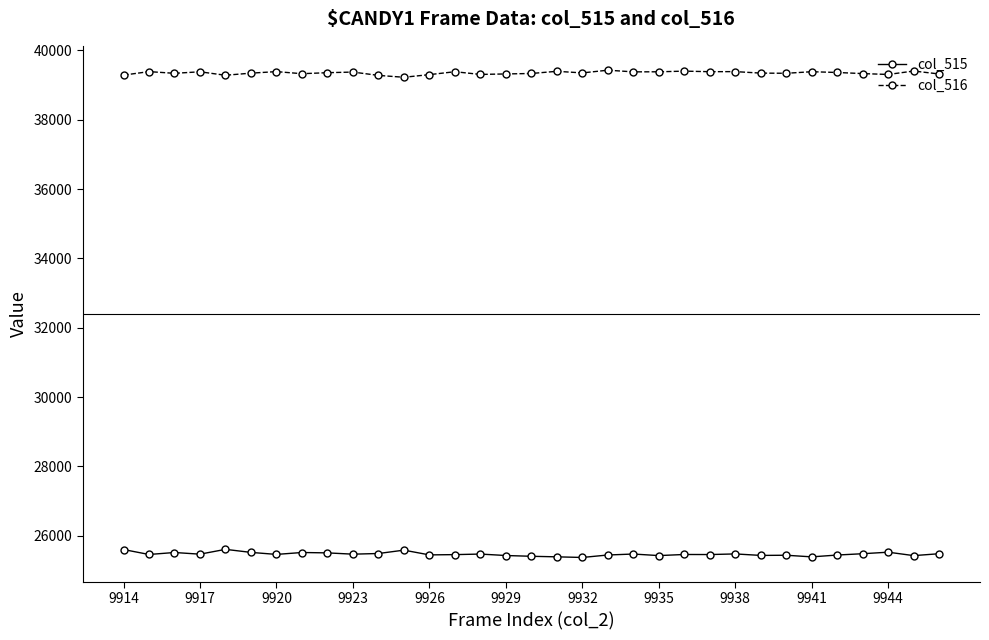

True or false: col_516 and col_515 intersect in this chart.

False